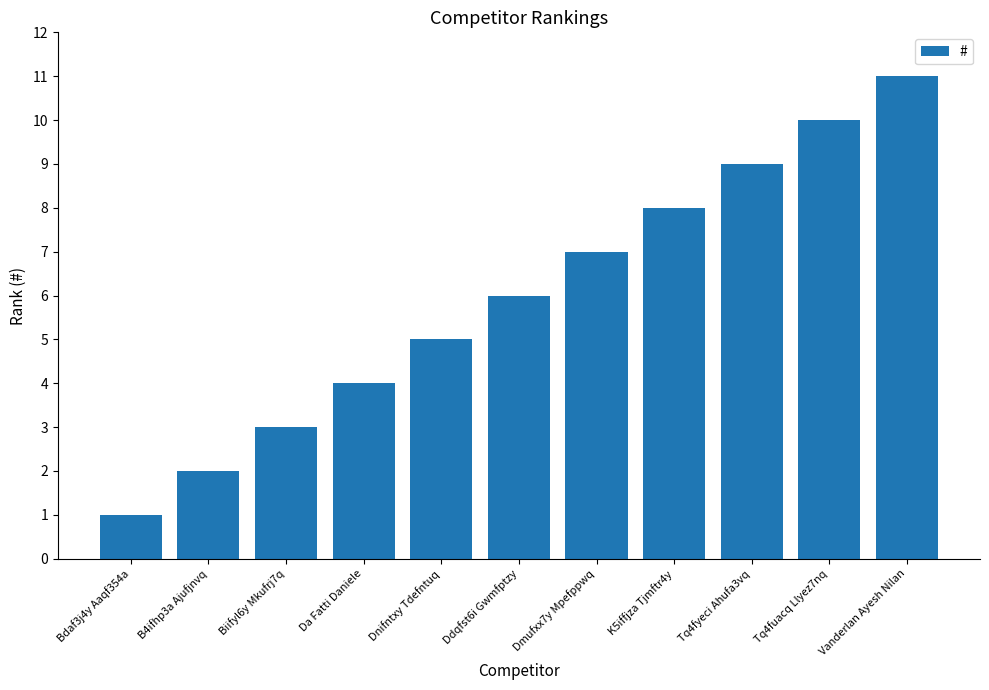

Rank the categories by value from highest to lowest.

Vanderlan Ayesh Nilan, Tq4fuacq Llyez7nq, Tq4fyeci Ahufa3vq, K5iffjza Tjmftr4y, Dmufxx7y Mpefppwq, Ddqfst6i Gwmfptzy, Dnifntxy Tdefntuq, Da Fatti Daniele, Biifyl6y Mkufrj7q, B4ifhp3a Ajufjnvq, Bdaf3j4y Aaqf354a